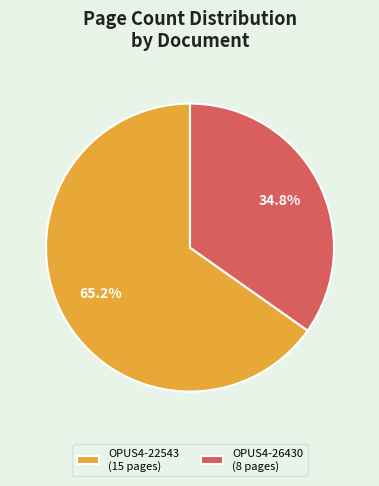

True or false: OPUS4-22543 accounts for 65% of the total.

True